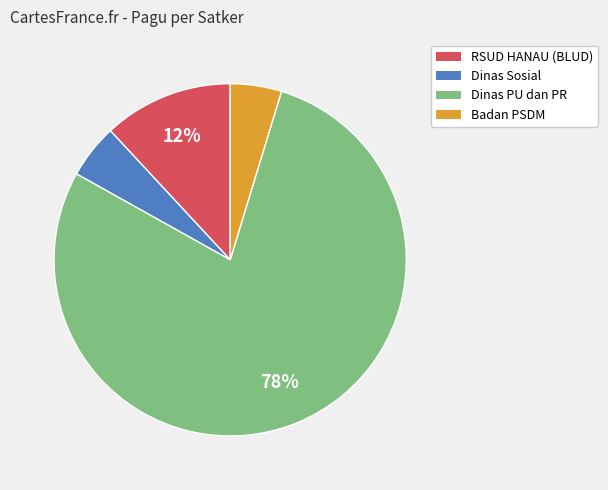

To the nearest percent, what is the average slice percentage?

25%